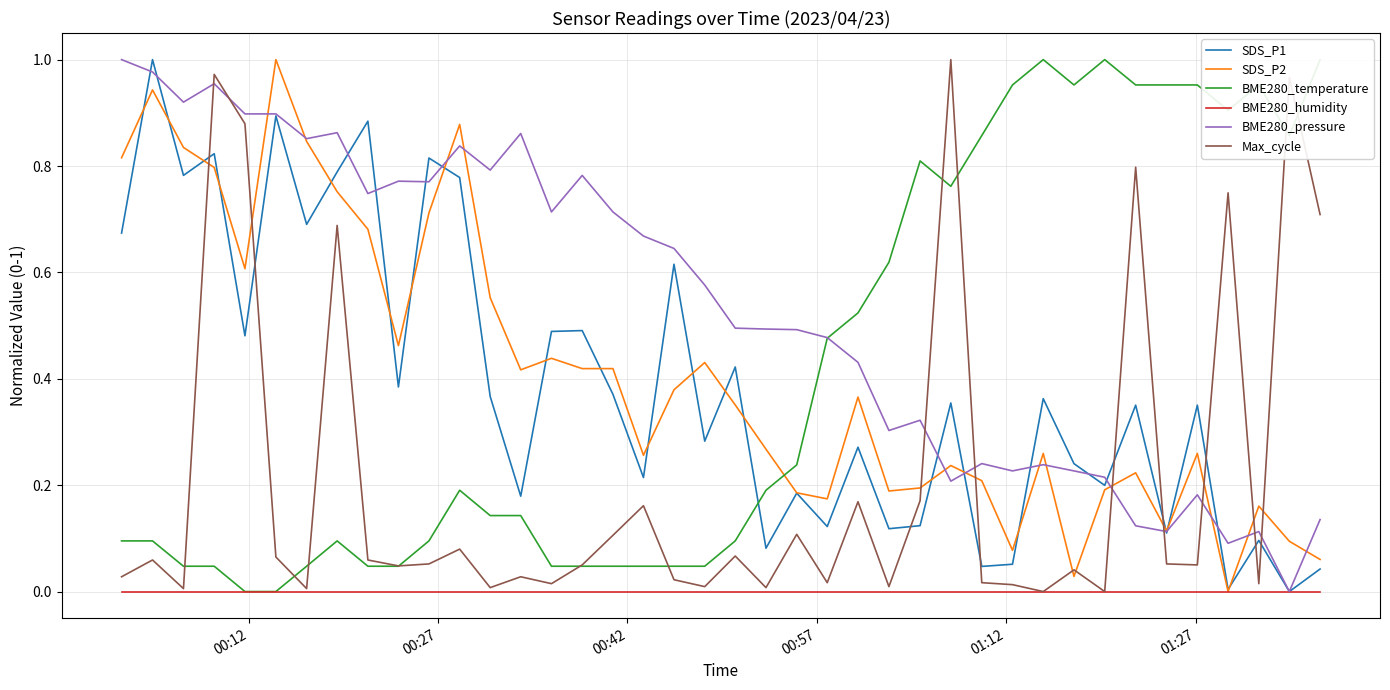

True or false: BME280_humidity and Max_cycle cross at least once.

False